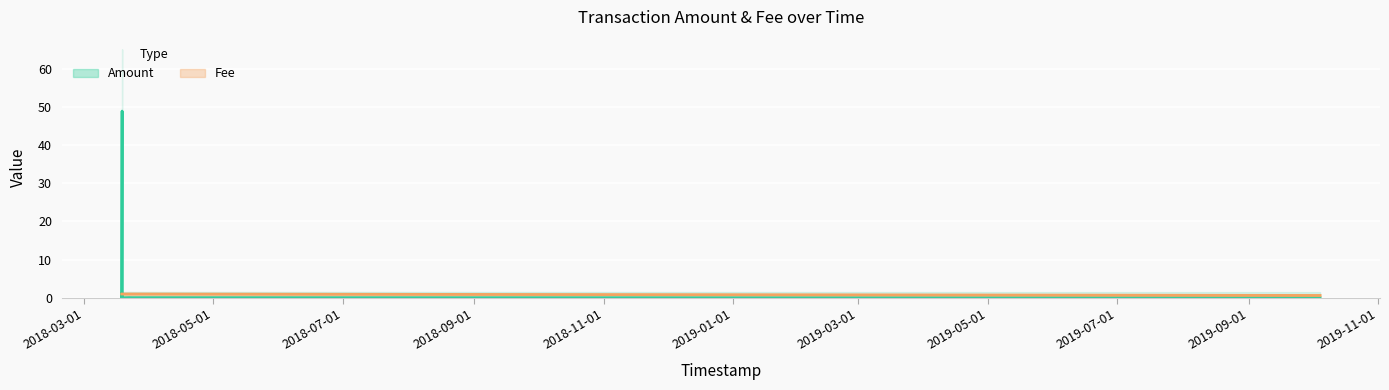

Reading left to right, transcribe all the data shown in this chart.

Amount: 0.0	0.0	0.1	0.0	0.0	48.9	0.0	1.0
Fee: 0.6	1.0	1.0	1.0	1.0	1.0	1.0	1.0